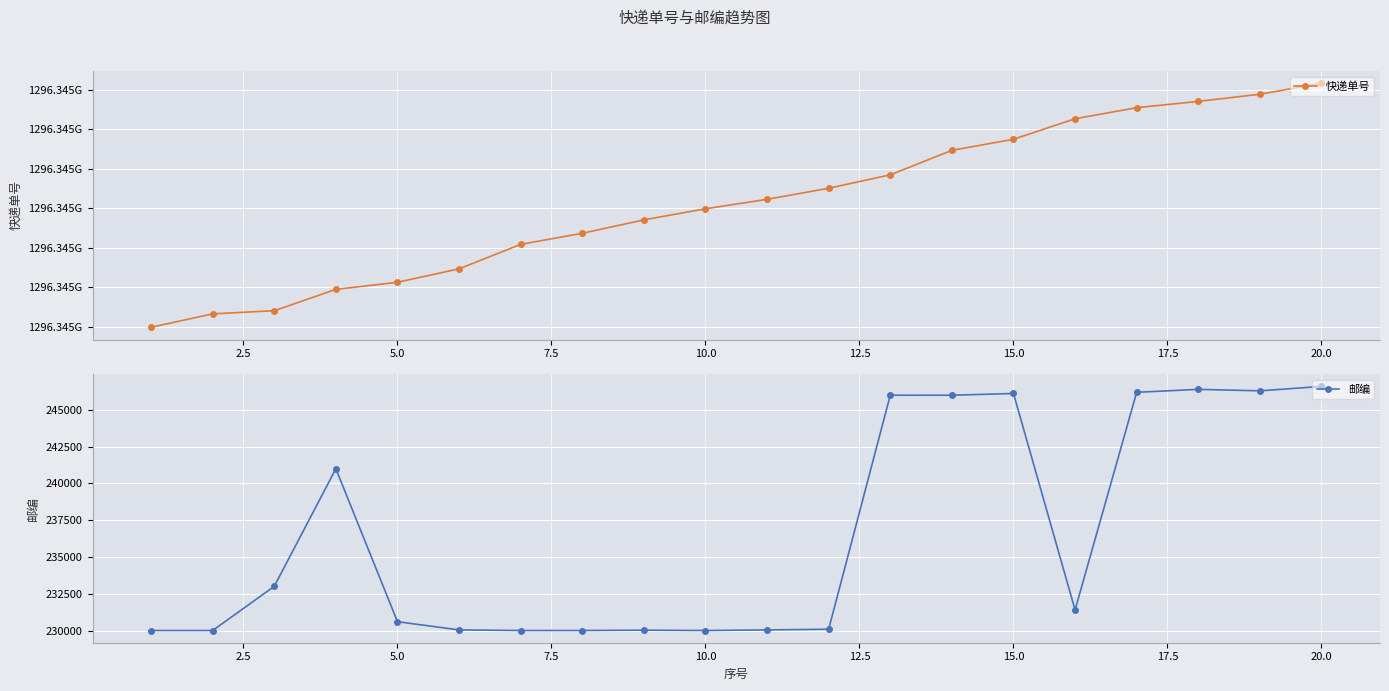

What is the minimum value for 邮编?

230000